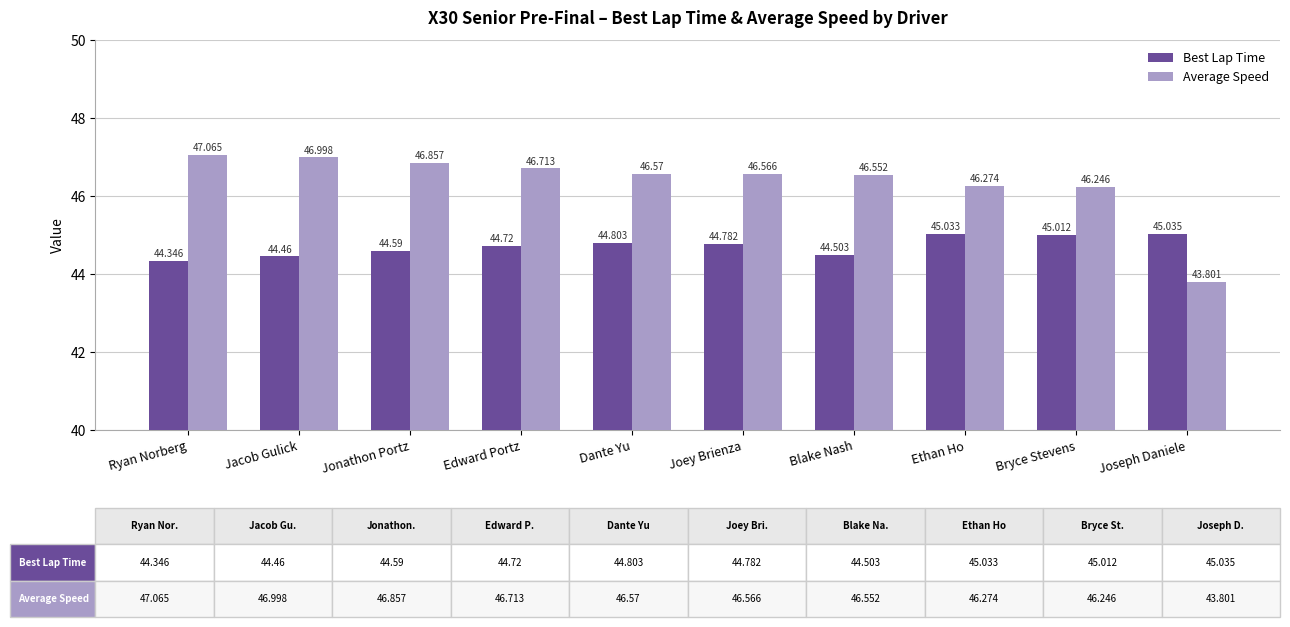

At which category is the sum across all series the highest?

Jacob Gulick